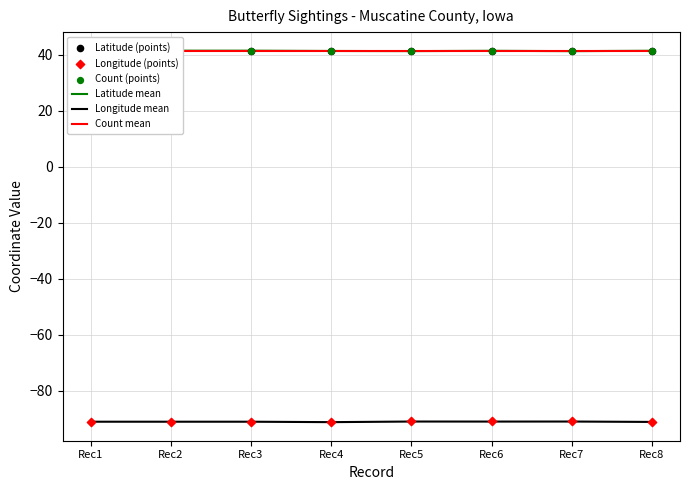

What is the total value across all series at Rec7?

-16.8